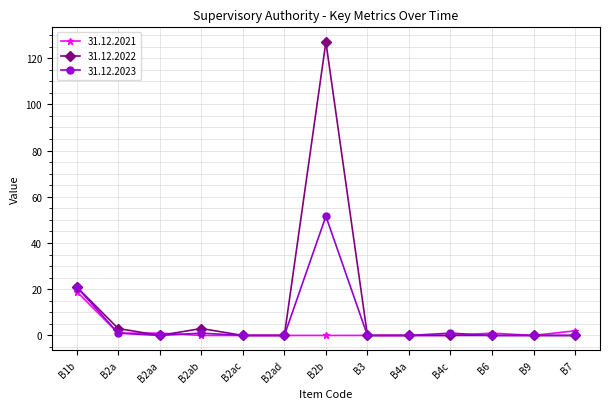

Reading left to right, what are all the values shown in this chart?

31.12.2021: B1b=19.0	B2a=1.0	B2aa=1.0	B2ab=0.0	B2ac=0.0	B2ad=0.0	B2b=0.0	B3=0.0	B4a=0.0	B4c=0.0	B6=1.0	B9=0.0	B7=2.0
31.12.2022: B1b=21.0	B2a=3.0	B2aa=0.0	B2ab=3.0	B2ac=0.0	B2ad=0.0	B2b=127.0	B3=0.0	B4a=0.0	B4c=0.0	B6=0.0	B9=0.0	B7=0.0
31.12.2023: B1b=21.0	B2a=1.0	B2aa=0.0	B2ab=1.0	B2ac=0.0	B2ad=0.0	B2b=51.6	B3=0.0	B4a=0.0	B4c=1.0	B6=0.0	B9=0.0	B7=0.0